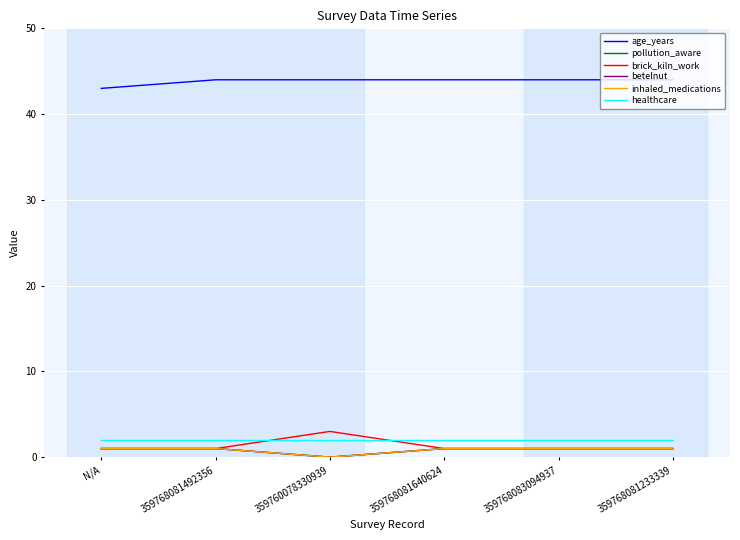

What is the sum of all pollution_aware values?

5